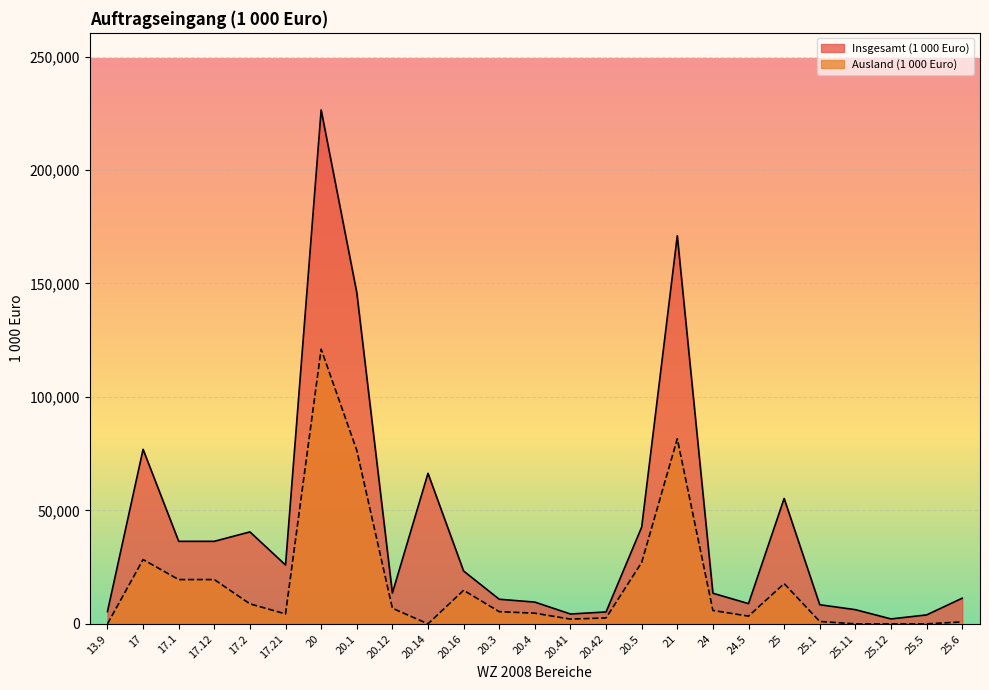

True or false: Insgesamt (1 000 Euro) has a value of 13571.3 at 20.12.

True